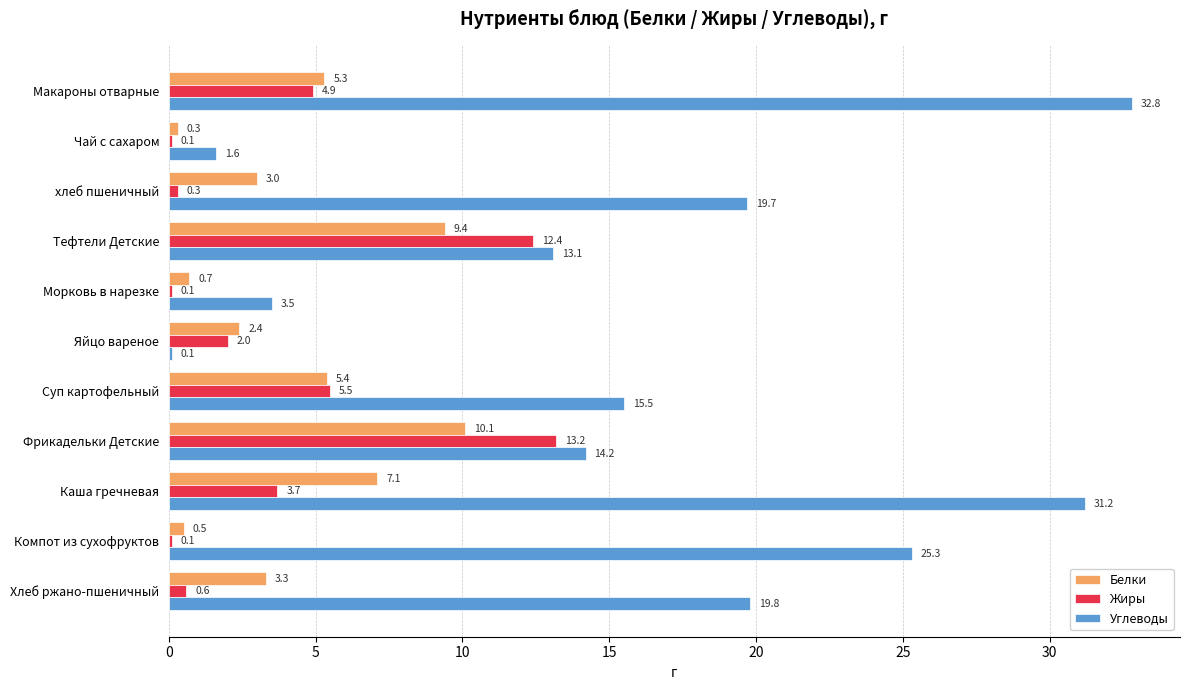

How many categories are shown in the chart?

11